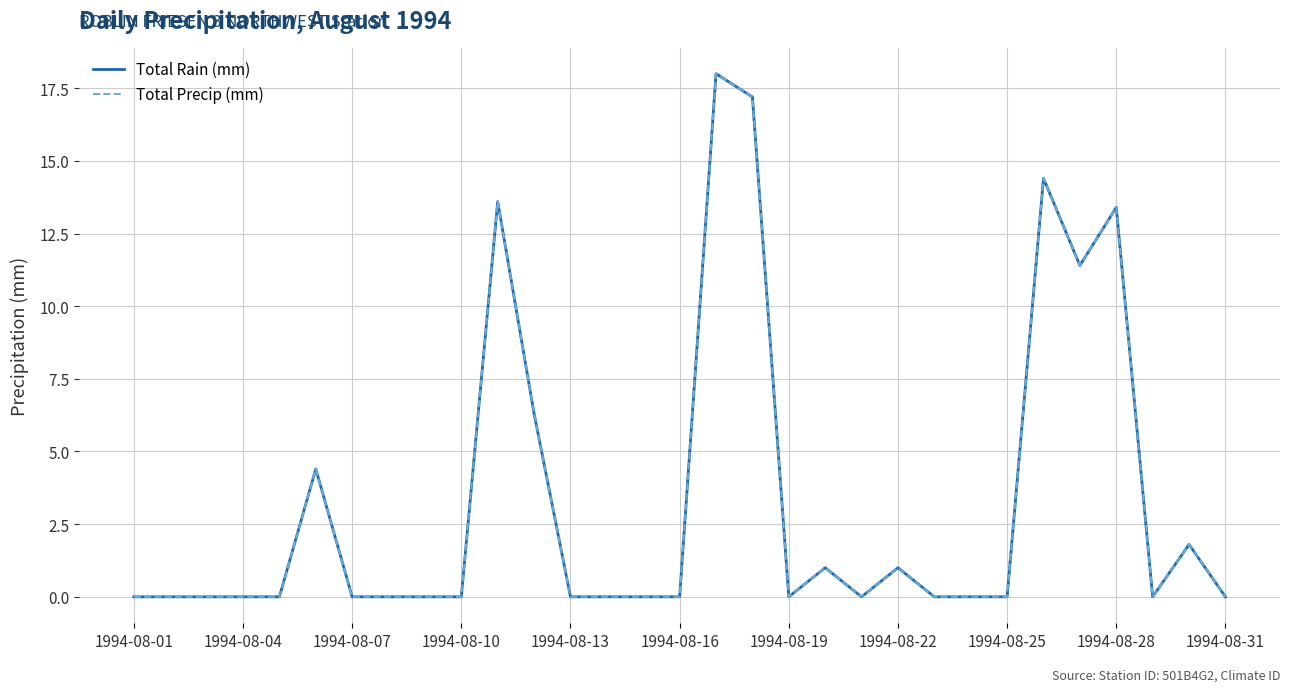

Is this an area chart (filled region under the line)?

No